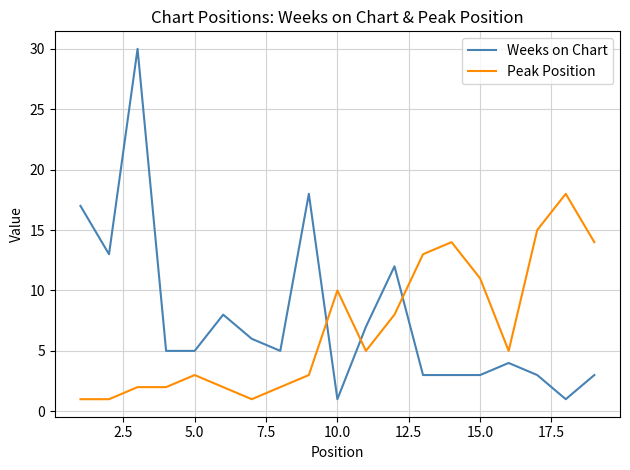

List the series in order of their peak value, lowest first.

Peak Position, Weeks on Chart